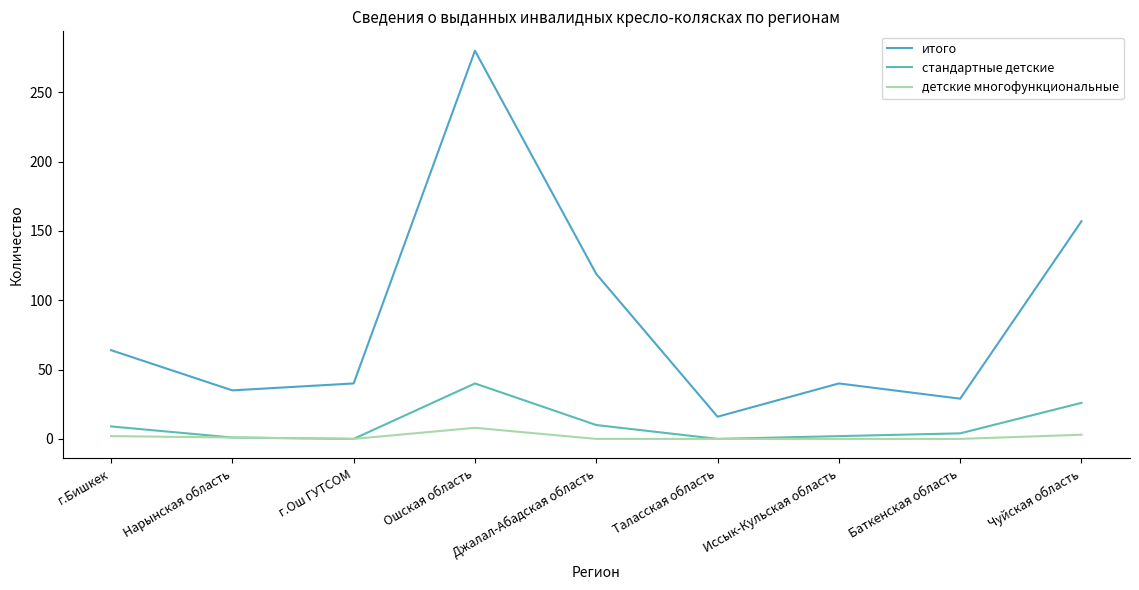

List the series in order of their peak value, highest first.

итого, стандартные детские, детские многофункциональные